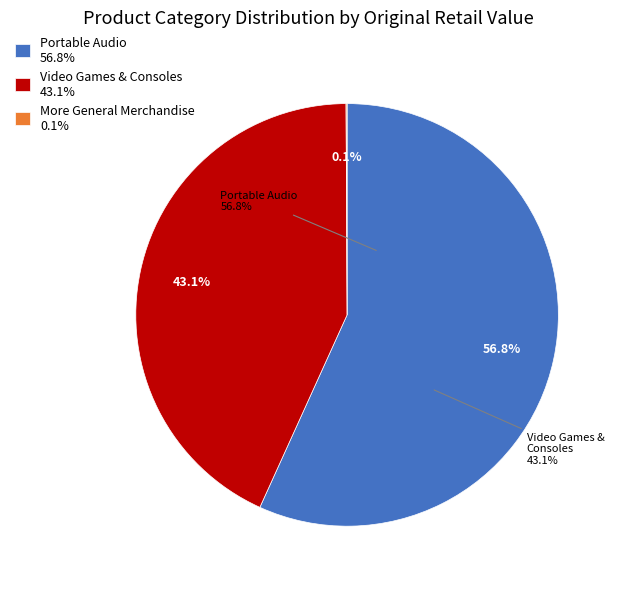

Is it true that Video Games & Consoles is 85% of the pie?

False